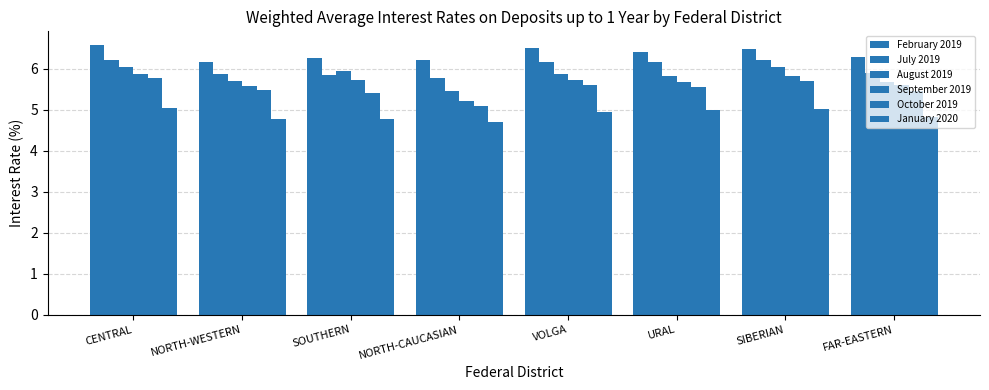

Which series has the widest spread of values?

October 2019